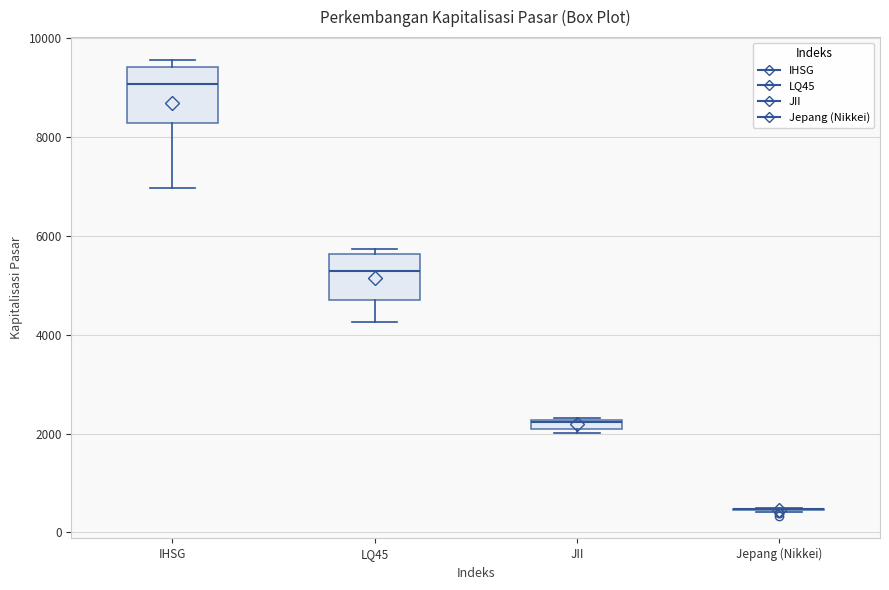

Where is the lower edge of the box for JII on the y-axis? The values are not printed on the chart, so give them approximately, as read against the axis.

2000